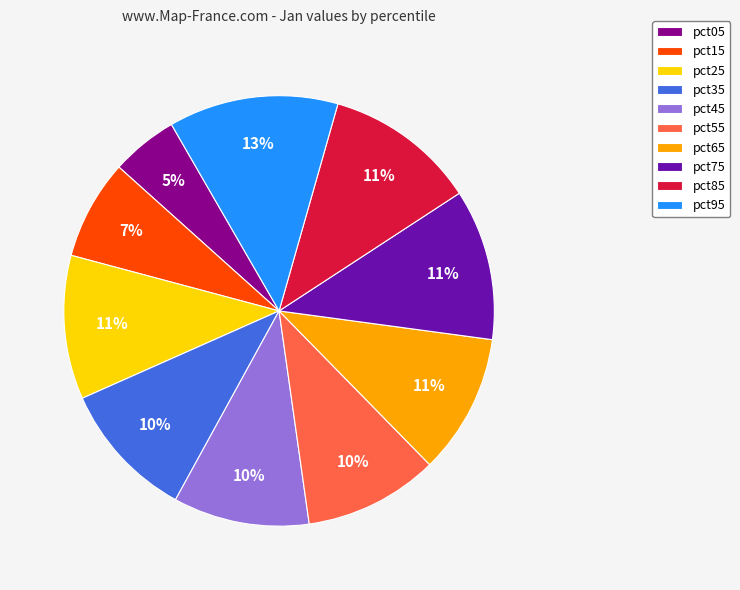

Combined, do pct35 and pct95 account for over 50%?

No